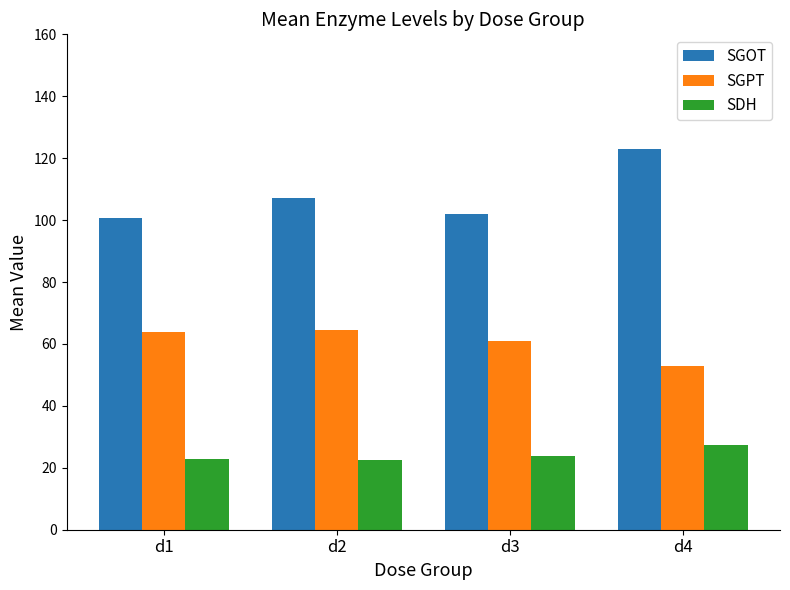

At which label does SGOT first exceed 107?

d2